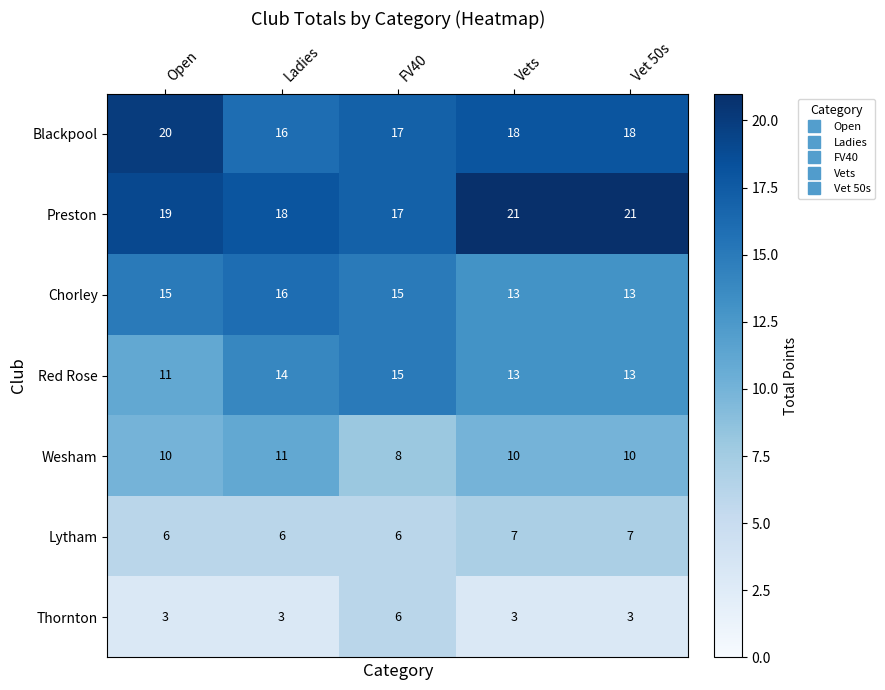

The Lytham series shows 7 at Vet 50s. True or false?

True